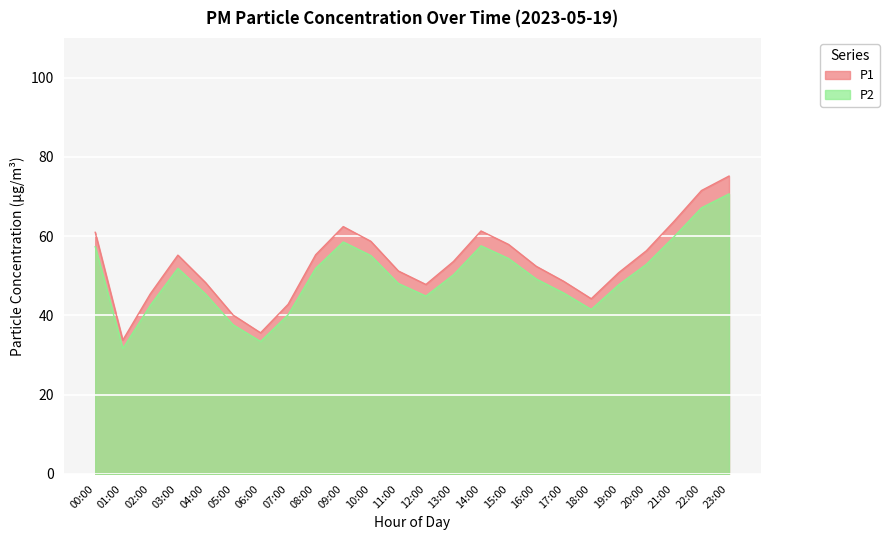

Between 11:00 and 12:00, which series saw the biggest shift?

P1